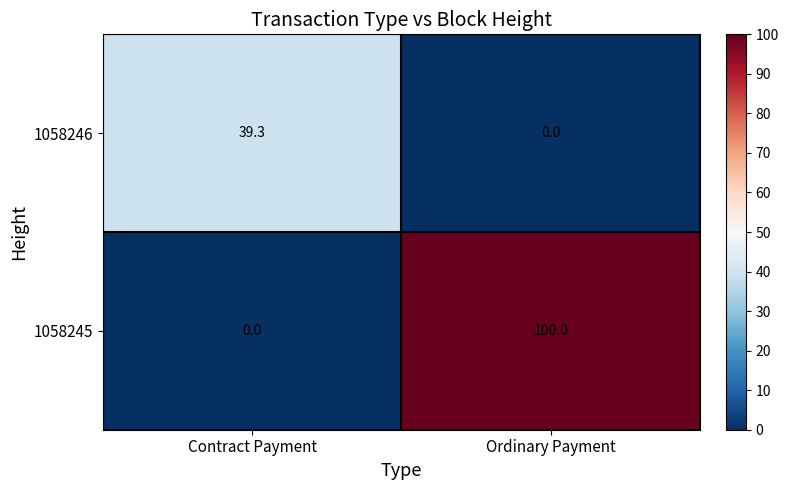

Reading left to right, what are all the values shown in this chart?

1058246: 39.3	0.0
1058245: 0.0	100.0